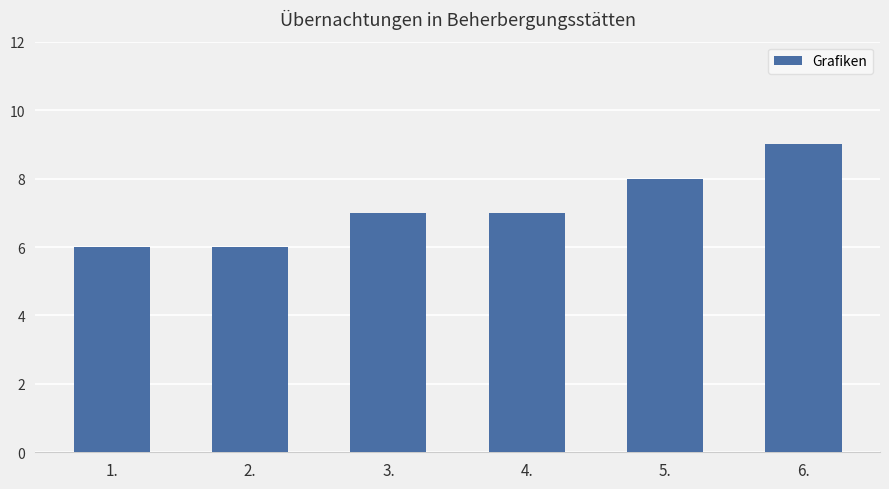

Count the values in the range 6 to 8.

5